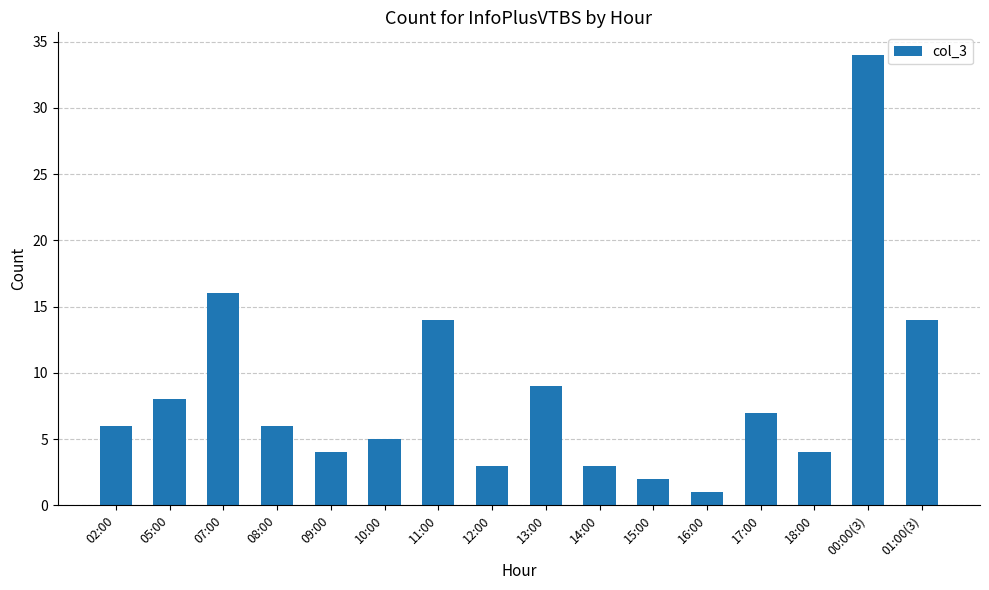

What is the difference between the maximum and minimum values?

33